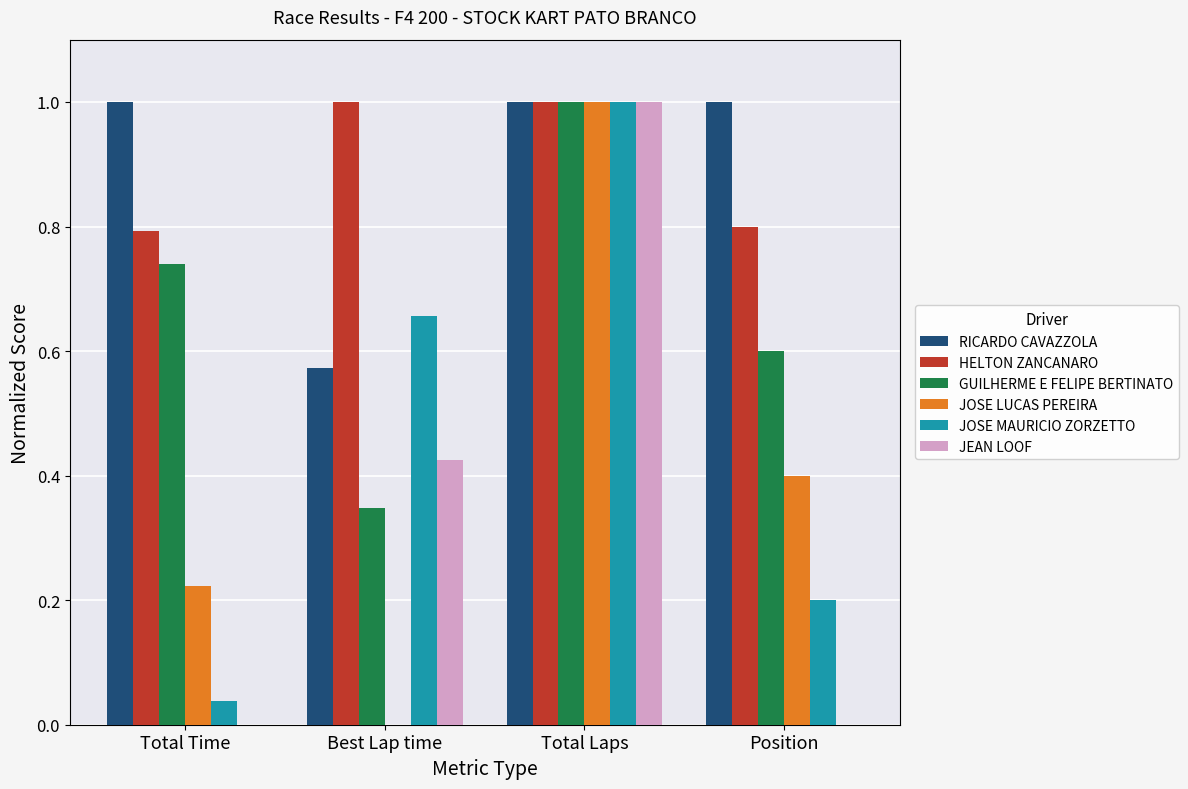

Is it true that HELTON ZANCANARO equals 0.3 at Total Laps?

False